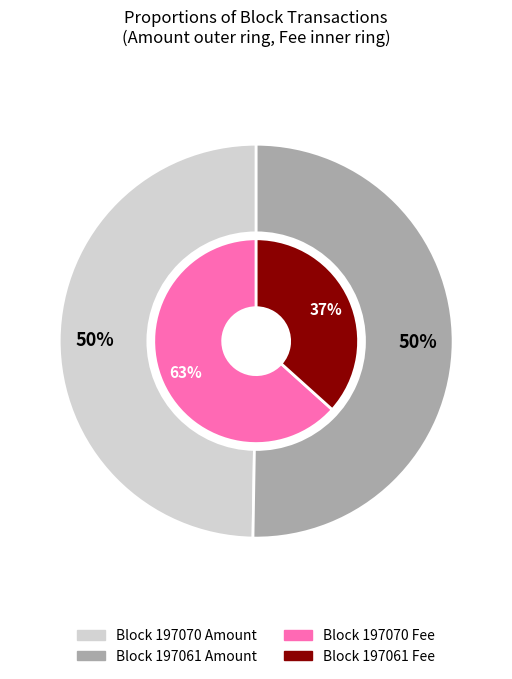

Combined, do 197070 and 197061 account for over 50%?

Yes